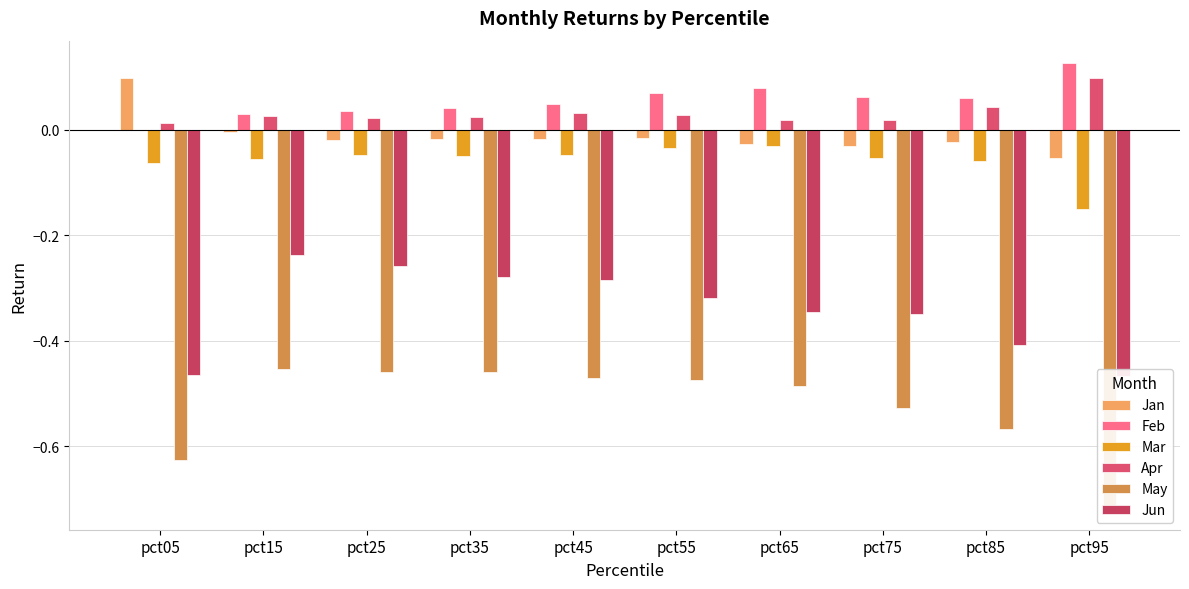

How many values in Jan are above zero?

1